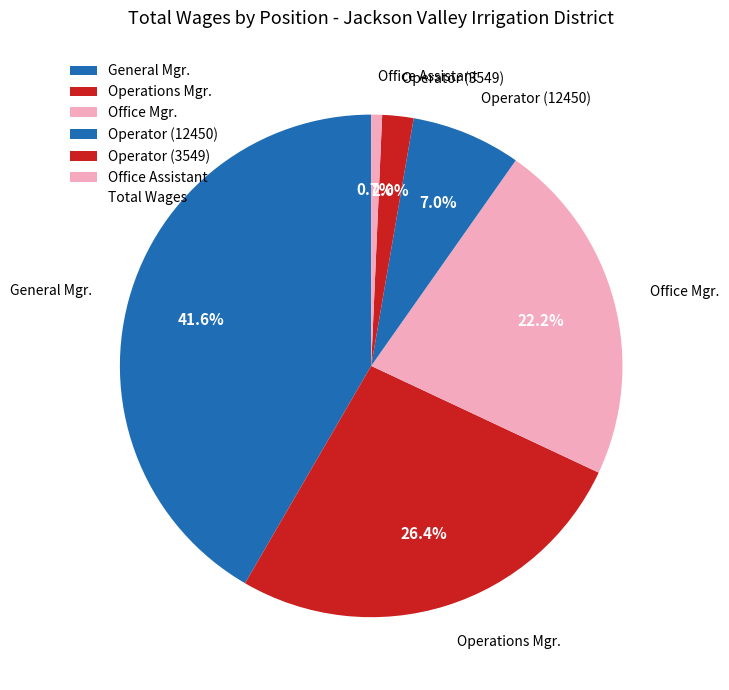

How many segments does this pie chart have?

6